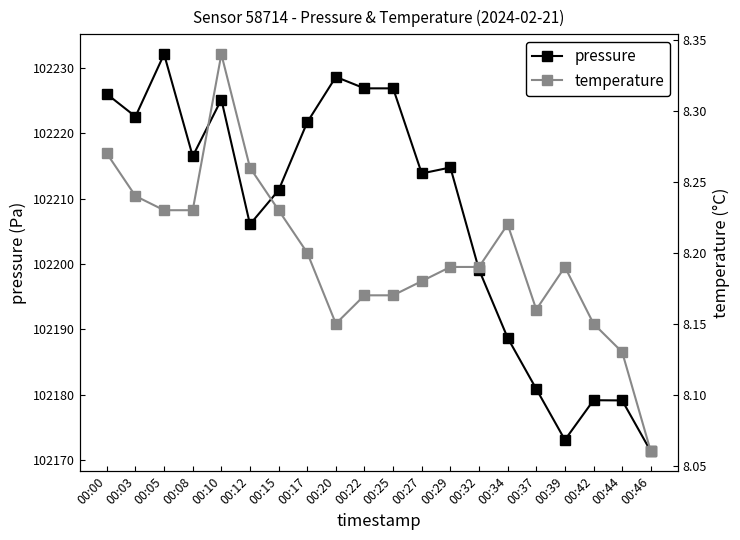

What is the maximum value shown in the chart?

102232.1